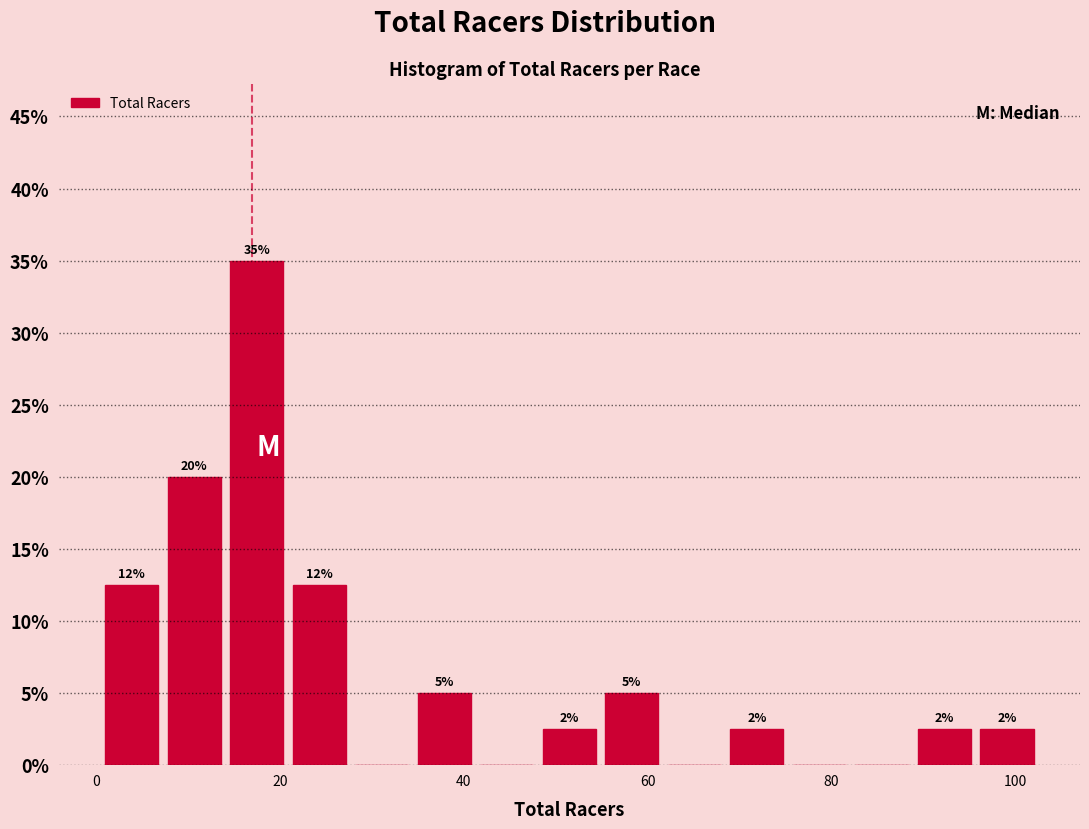

Around what value on the x-axis is the tallest bar? Give the approximate position of its centre, as read against the axis.

18